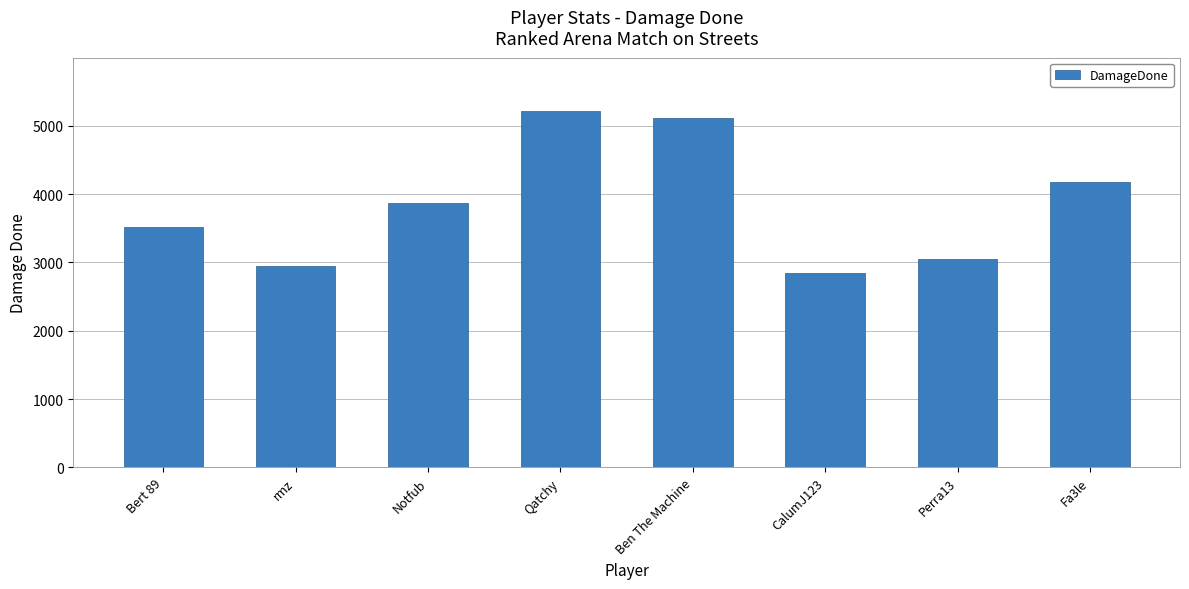

Reading right to left, what are all the values shown in this chart?

Fa3le=4179	Perra13=3049	CalumJ123=2847	Ben The Machine=5111	Qatchy=5213	Notfub=3872	rmz=2952	Bert 89=3524